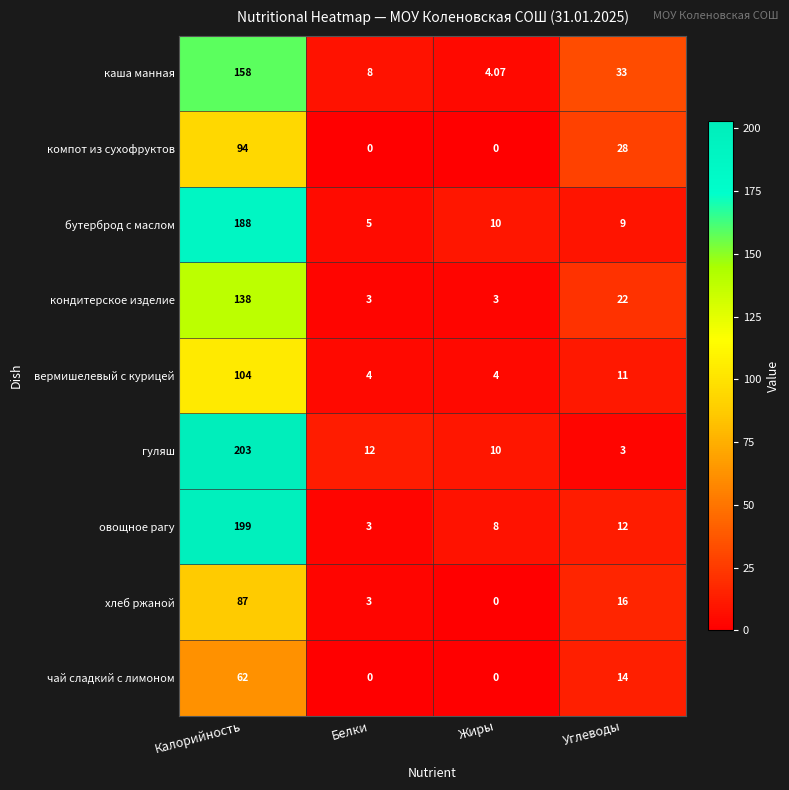

Which series changed the most between Калорийность and Углеводы?

гуляш